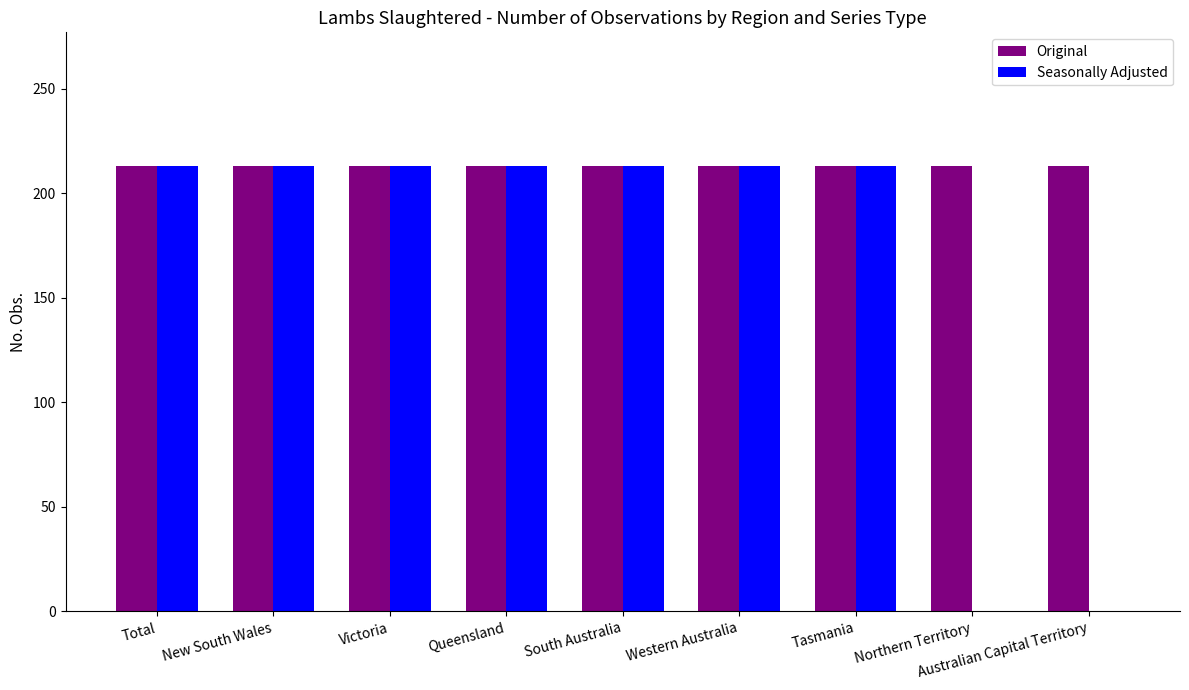

What is the sum of all Original values?

1917